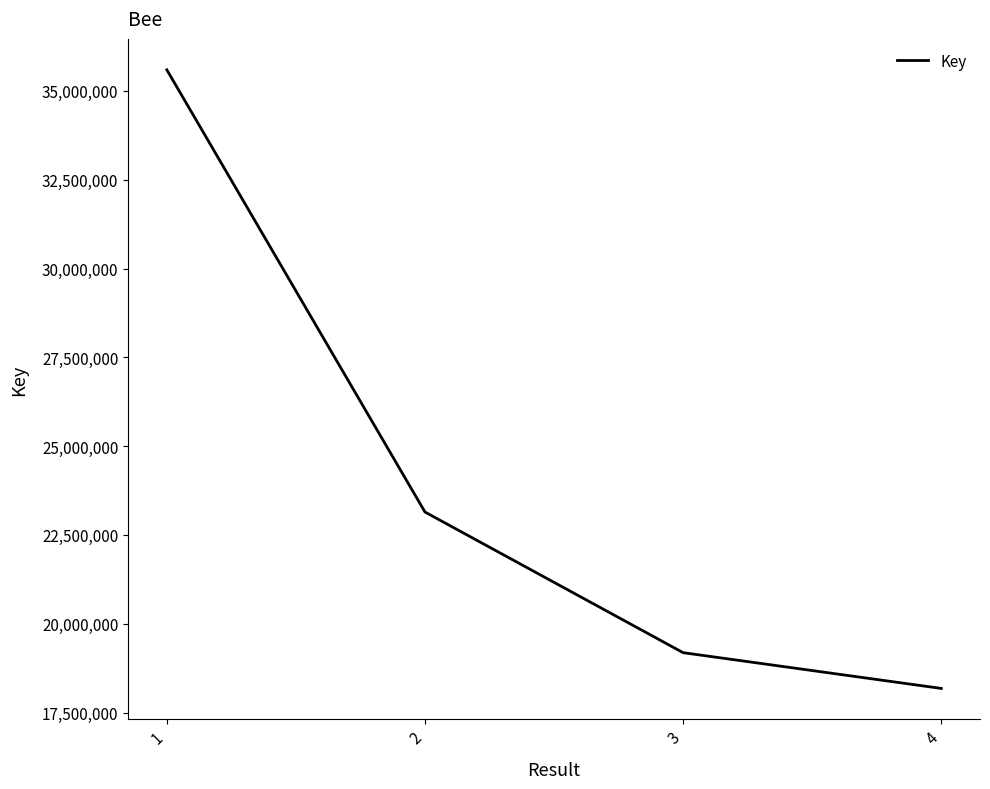

Which label corresponds to the largest value in the chart?

1